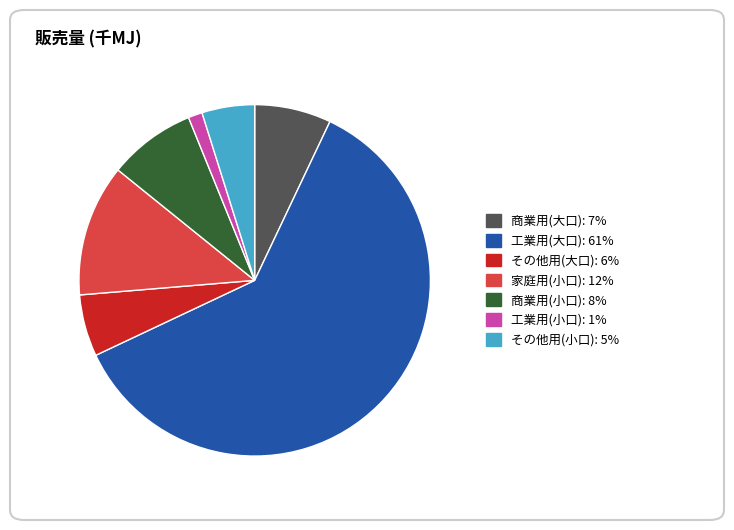

Count the number of slices in the pie.

7